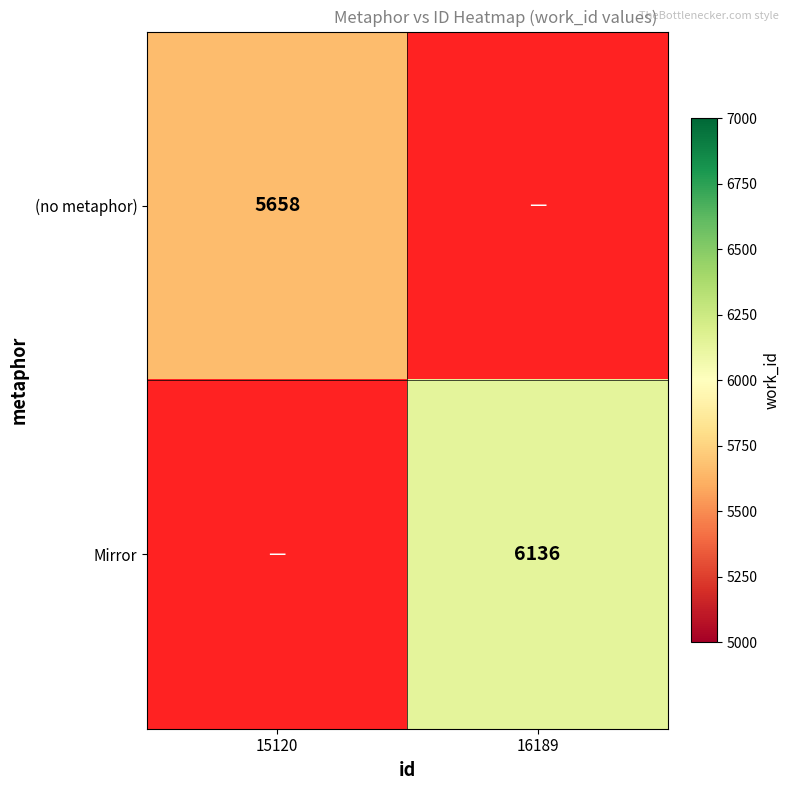

Is it true that (no metaphor) equals 8641 at 15120?

False